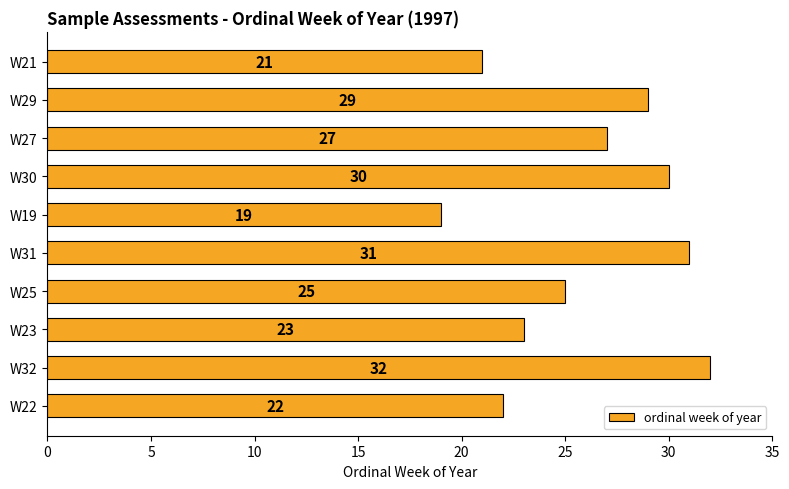

At which category does the chart reach its peak across all series?

W32